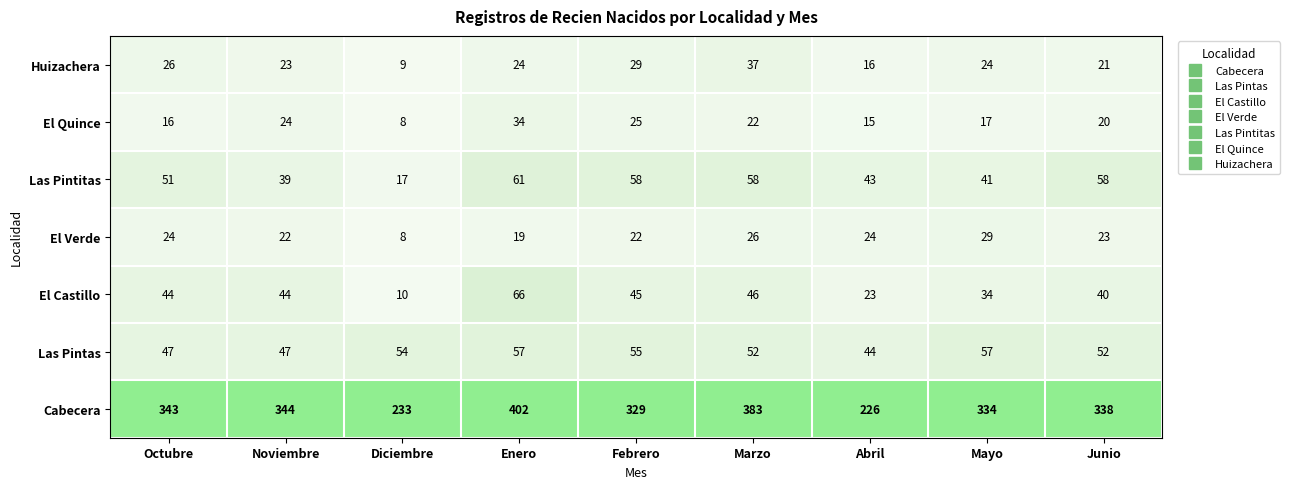

Count the number of data series in this chart.

7